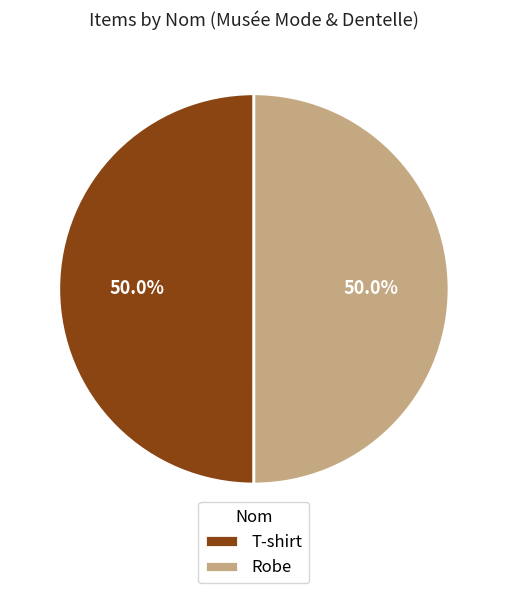

Combined, what portion of the pie is T-shirt and Robe?

100.0%